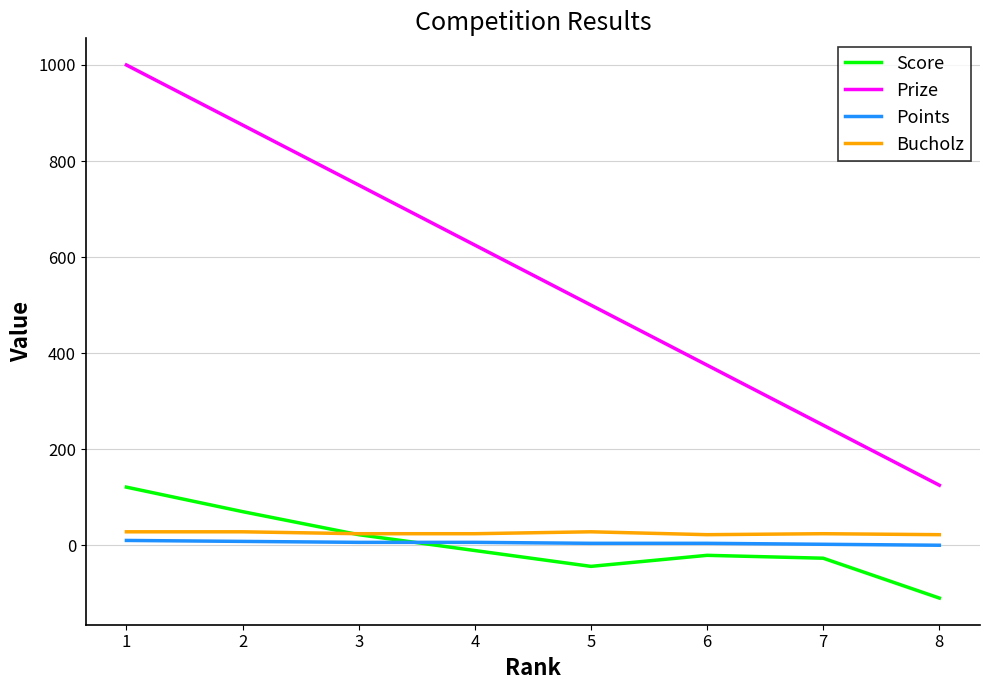

True or false: Bucholz has more than 0 points higher than both neighbors.

True